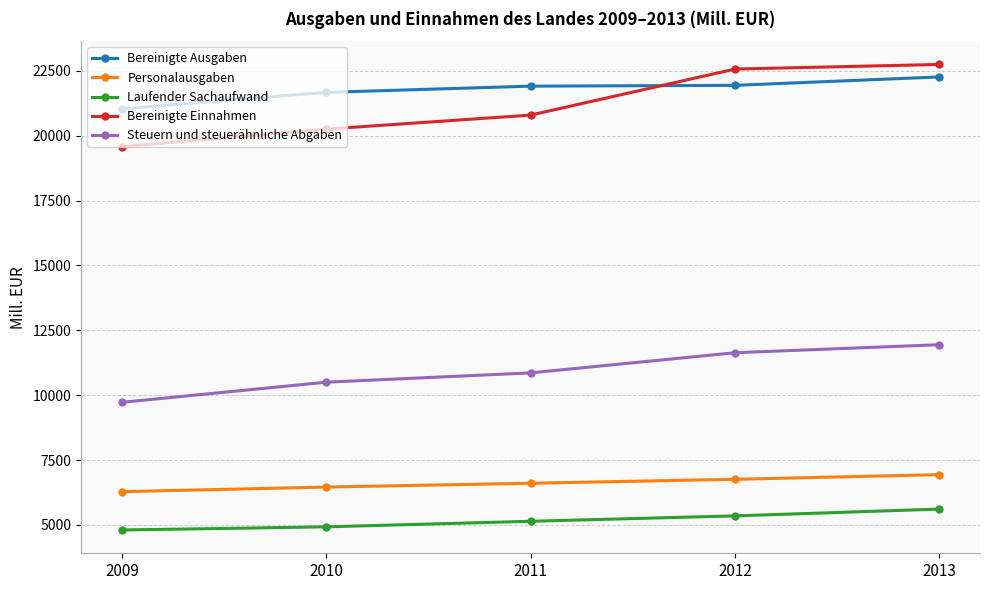

What is the value of the Bereinigte Ausgaben point at the 2nd from the left?

21670